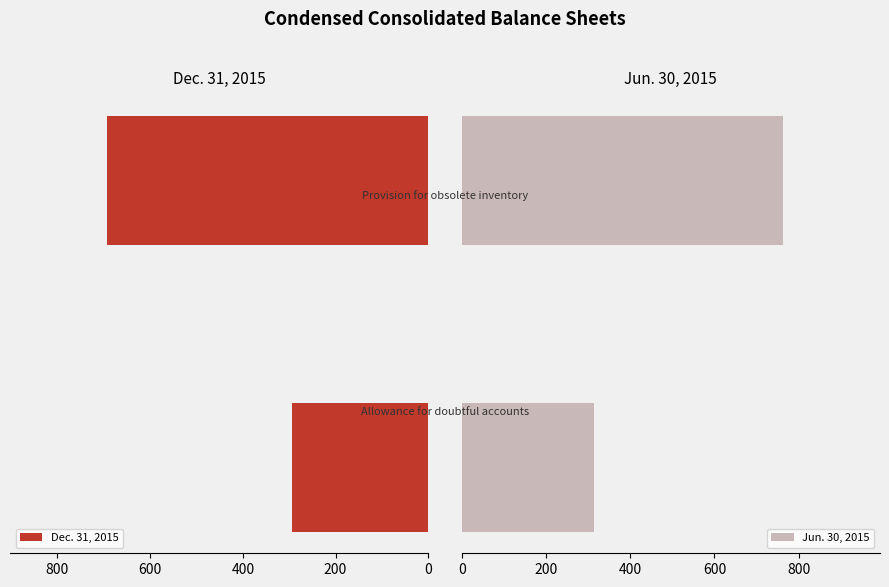

Between 0 and 200, which is larger?

200